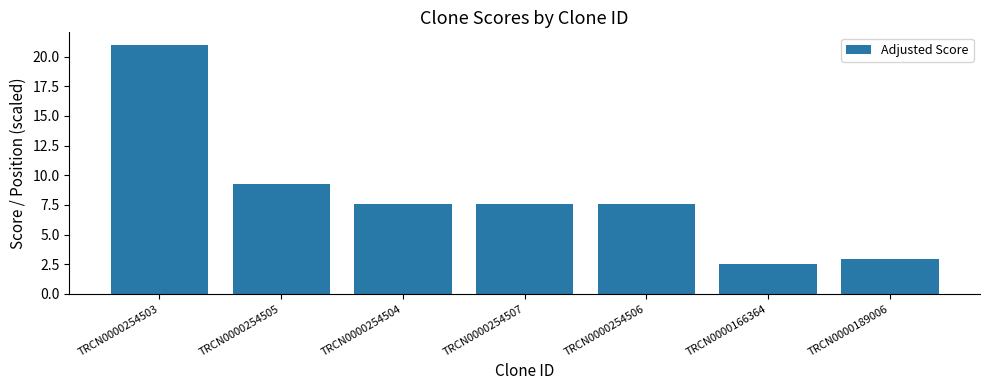

Which category has the lowest value across all series?

TRCN0000166364